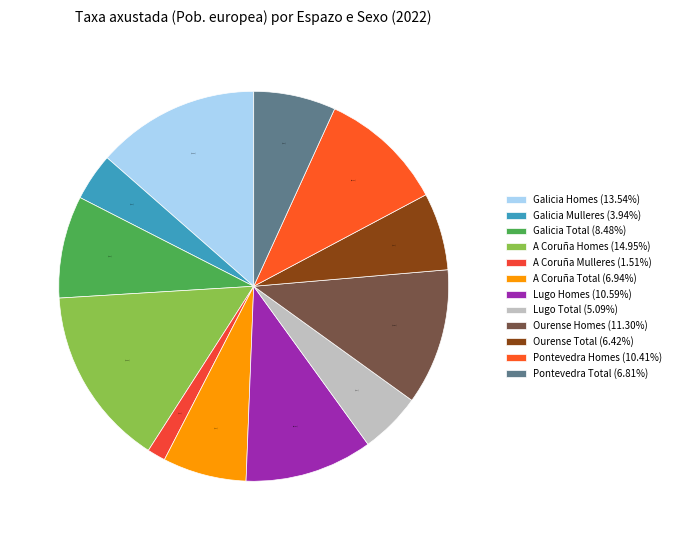

Combined, what portion of the pie is Lugo Homes and A Coruña Mulleres?

12.1%